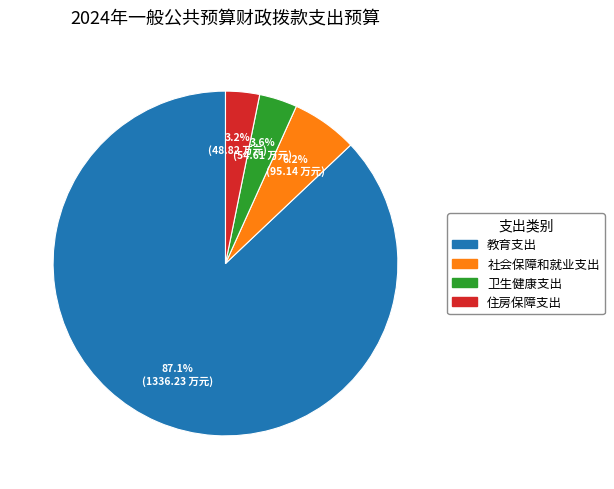

Which category accounts for the majority?

教育支出